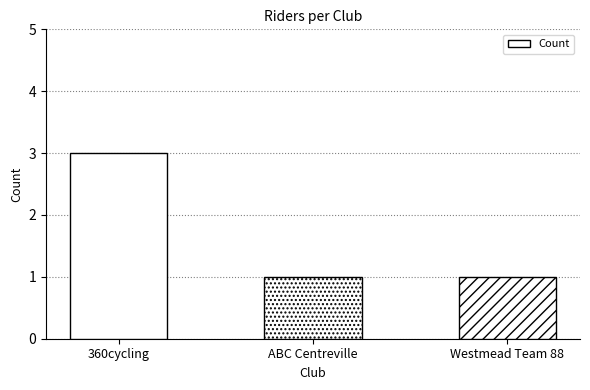

What is the average value?

2